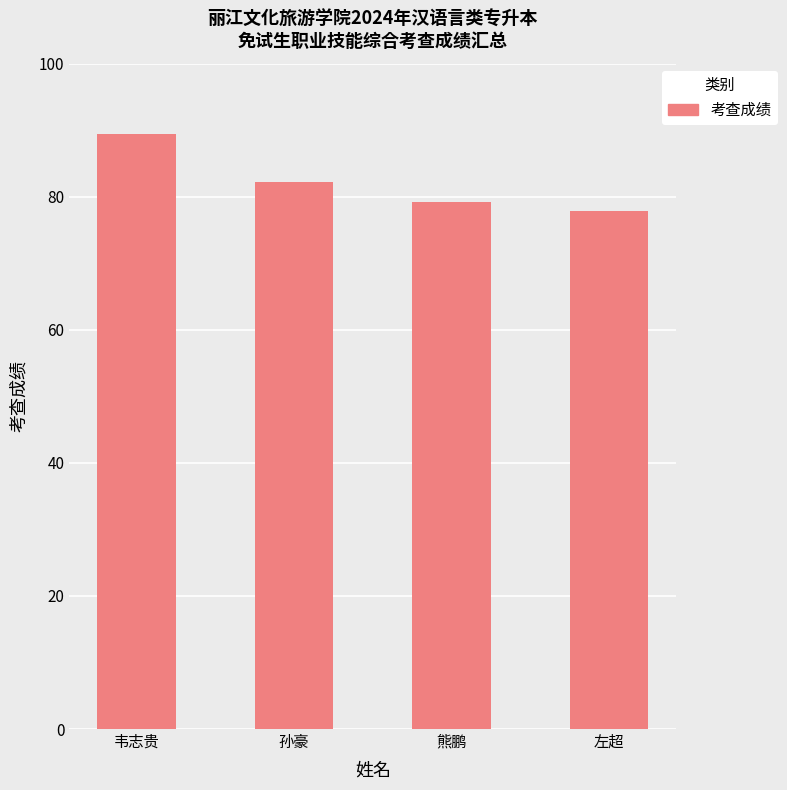

Rank the categories by value from highest to lowest.

韦志贵, 孙豪, 熊鹏, 左超